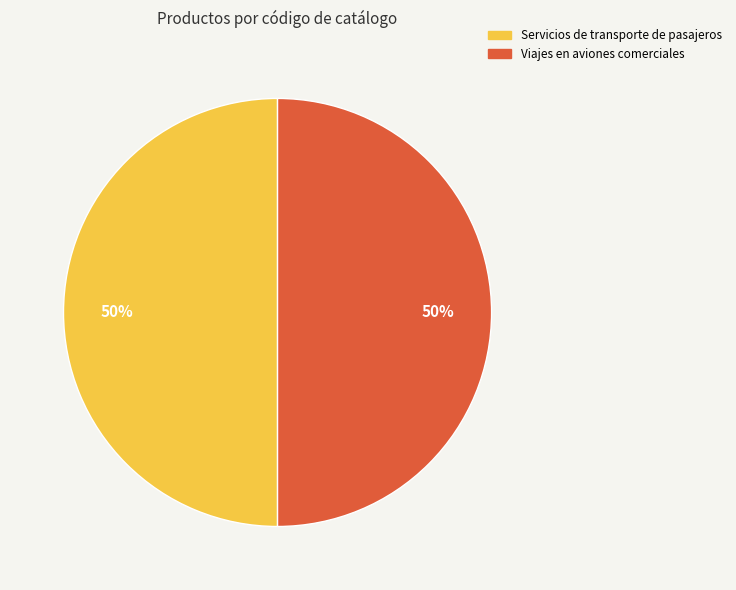

Is the sum of Servicios de transporte de pasajeros and Viajes en aviones comerciales greater than half?

Yes